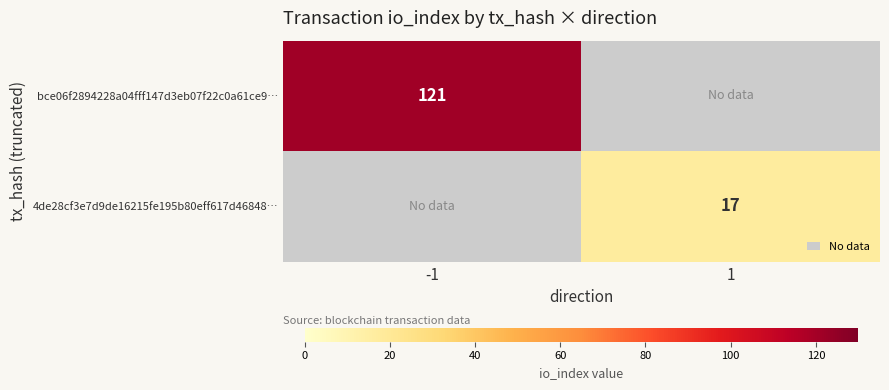

The value of bce06f2894228a04fff147d3eb07f22c0a61ce9… at -1 is 32. True or false?

False